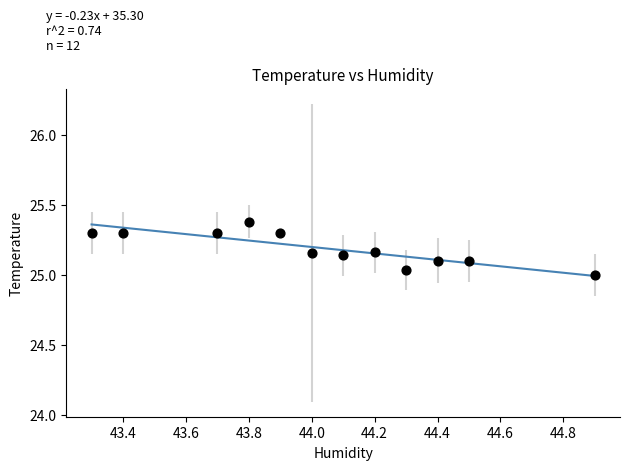

What is the range of X values (max minus min)?

1.6